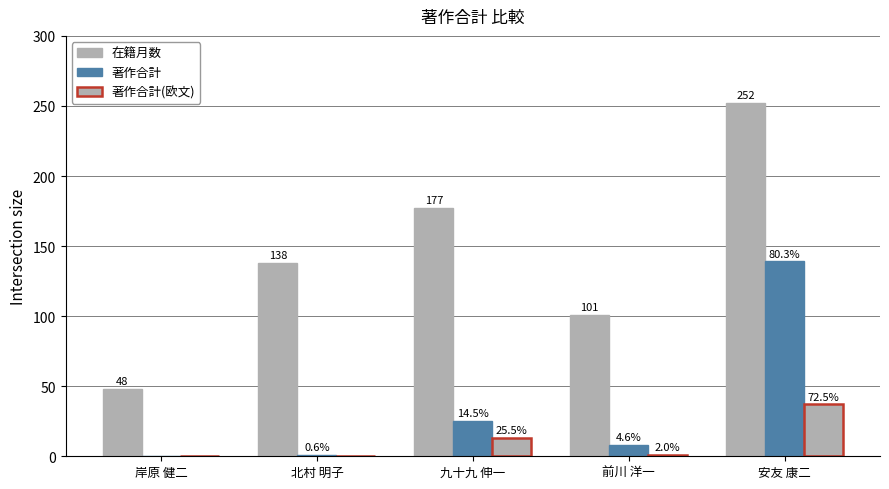

What position from the right is 岸原 健二?

5